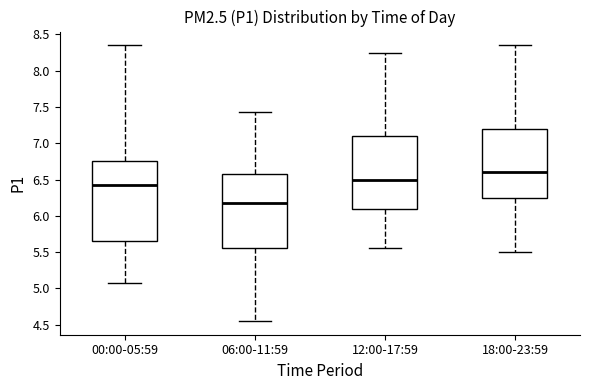

Which box has the highest median line?

18:00-23:59